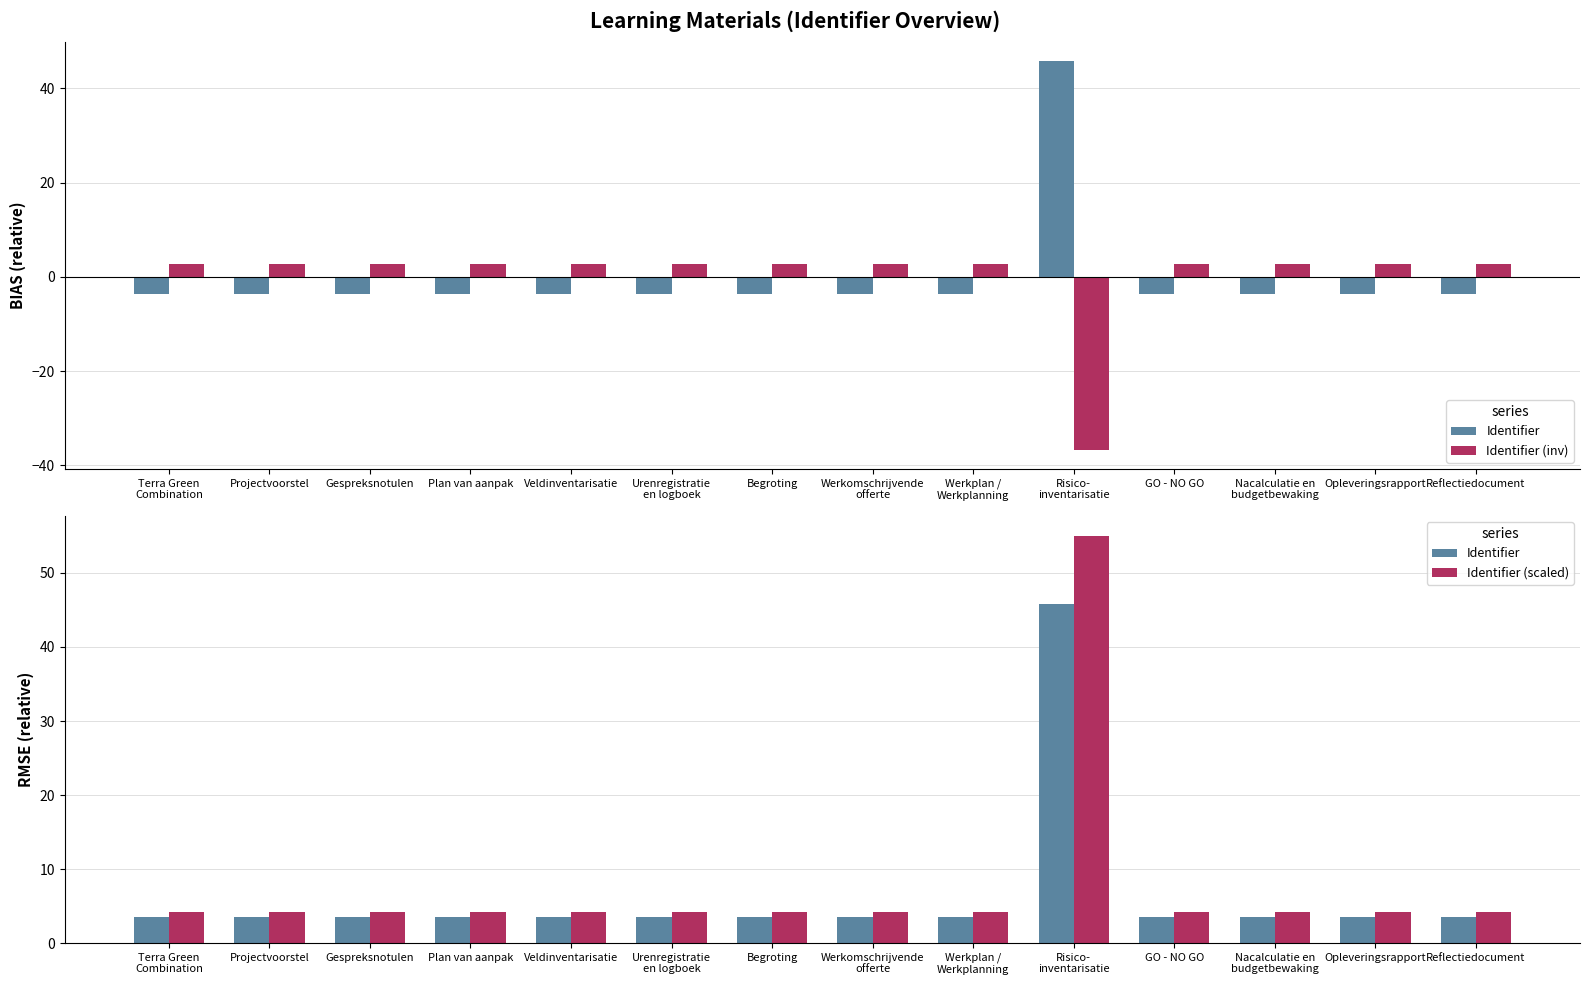

What position from the right is Projectvoorstel?

13